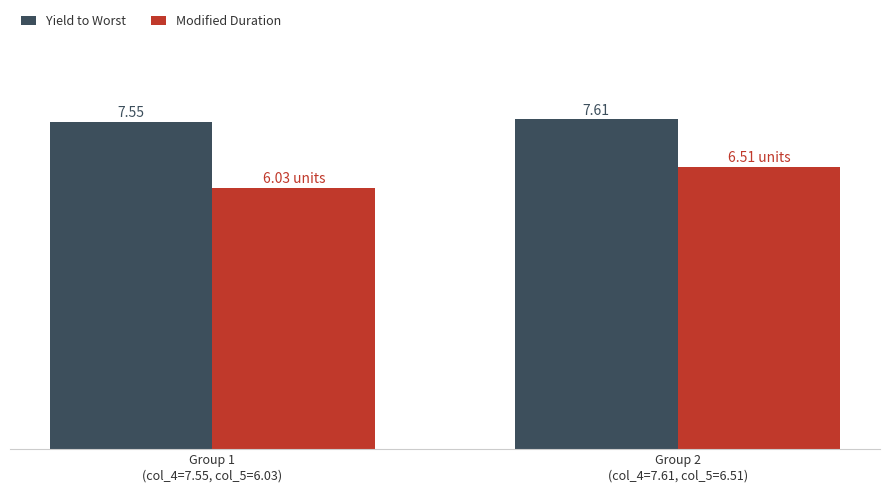

Rank the series by their average value, from lowest to highest.

Modified Duration, Yield to Worst